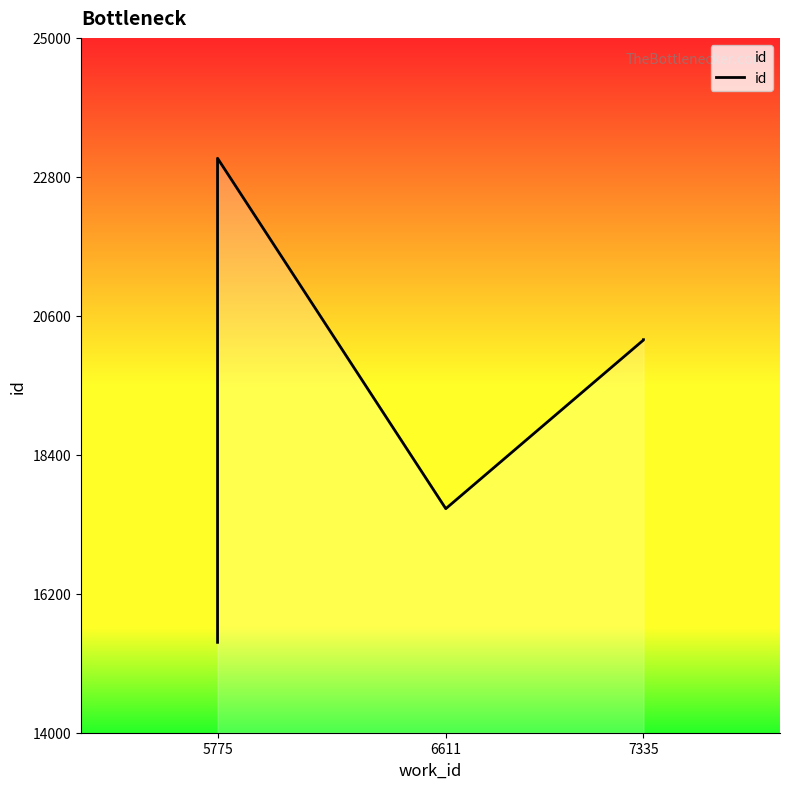

What is the greatest value displayed?

23094